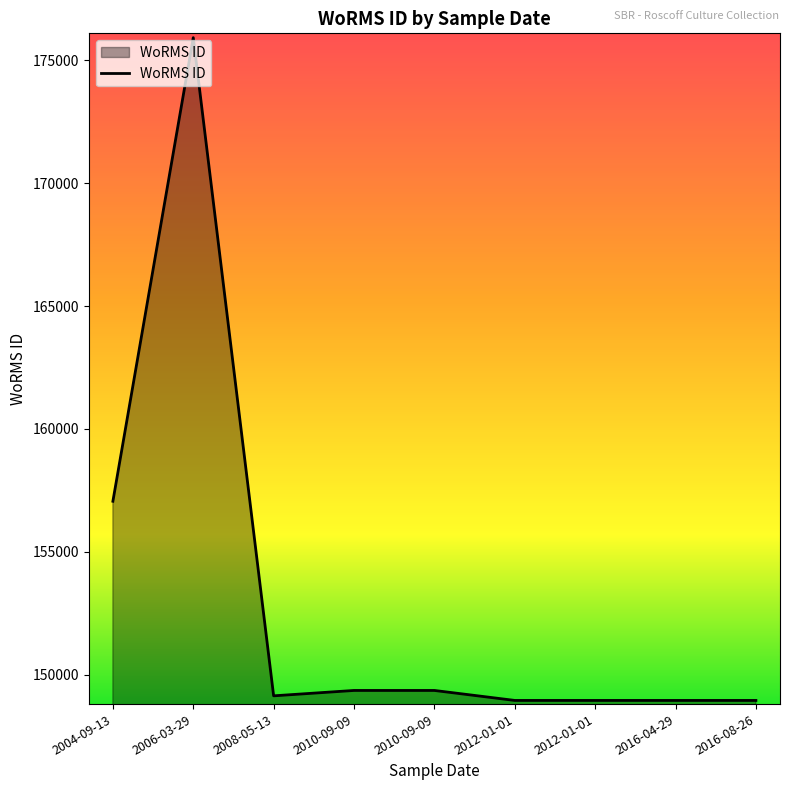

Does the chart display data point markers on the line(s)?

No